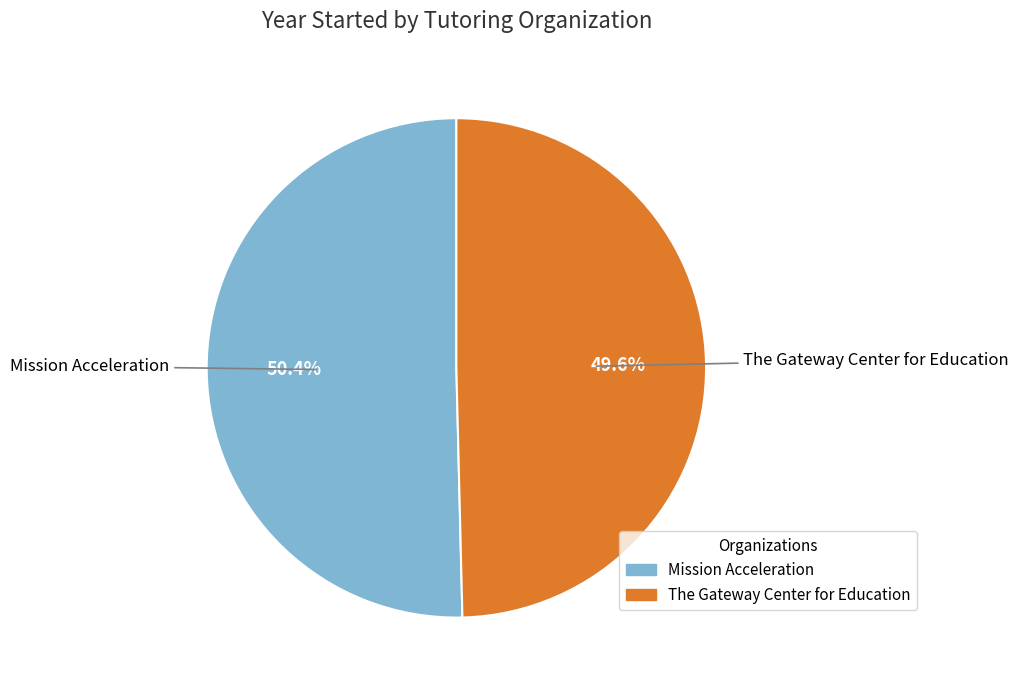

What percentage do Mission Acceleration and The Gateway Center for Education together represent?

100.0%